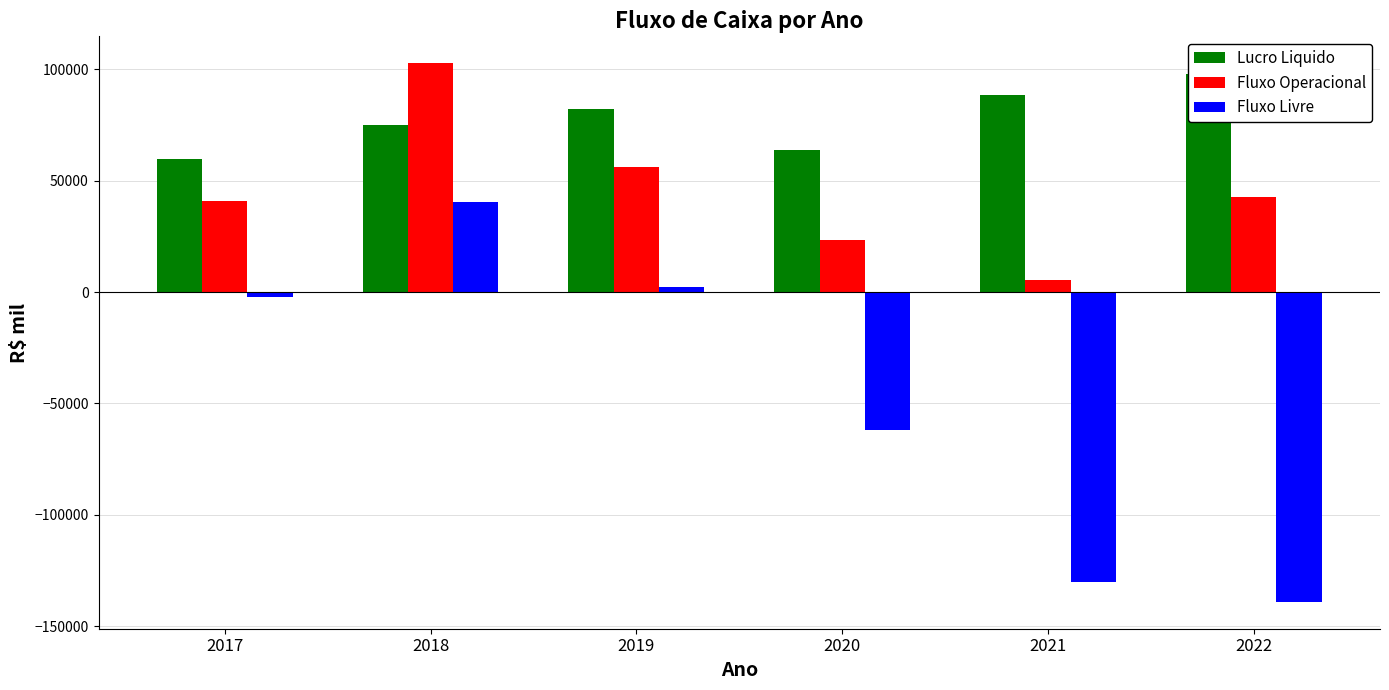

True or false: Fluxo Operacional has a value of 68301.5 at 2017.

False